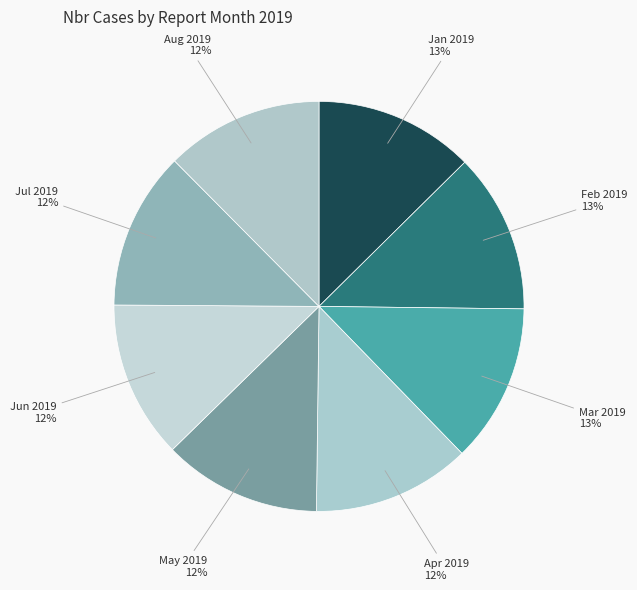

To the nearest percent, what is the average slice percentage?

12%